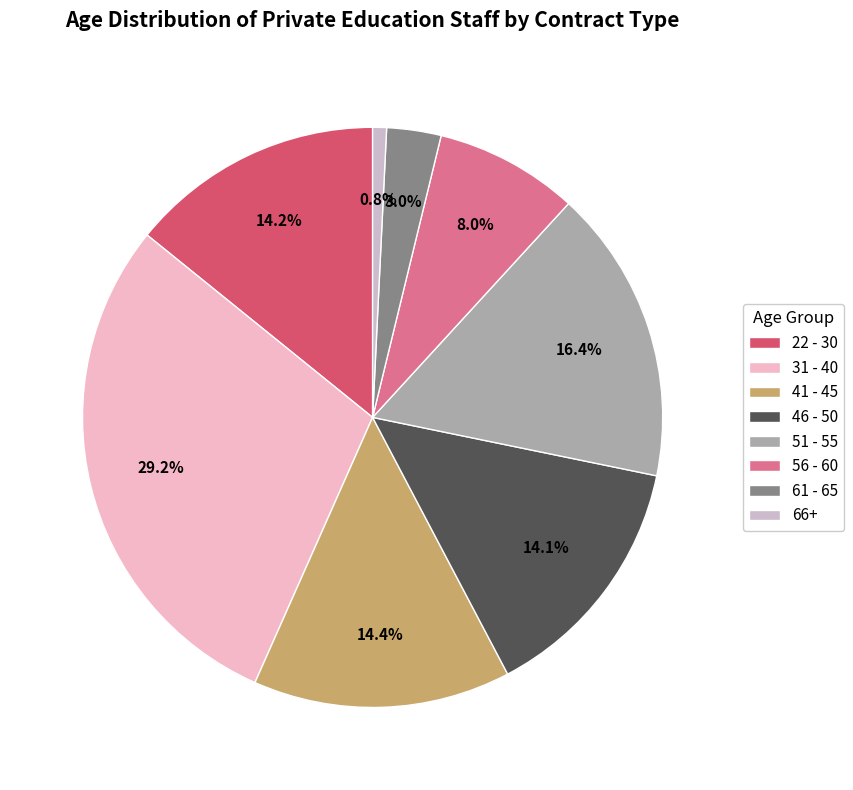

Count the number of slices in the pie.

8